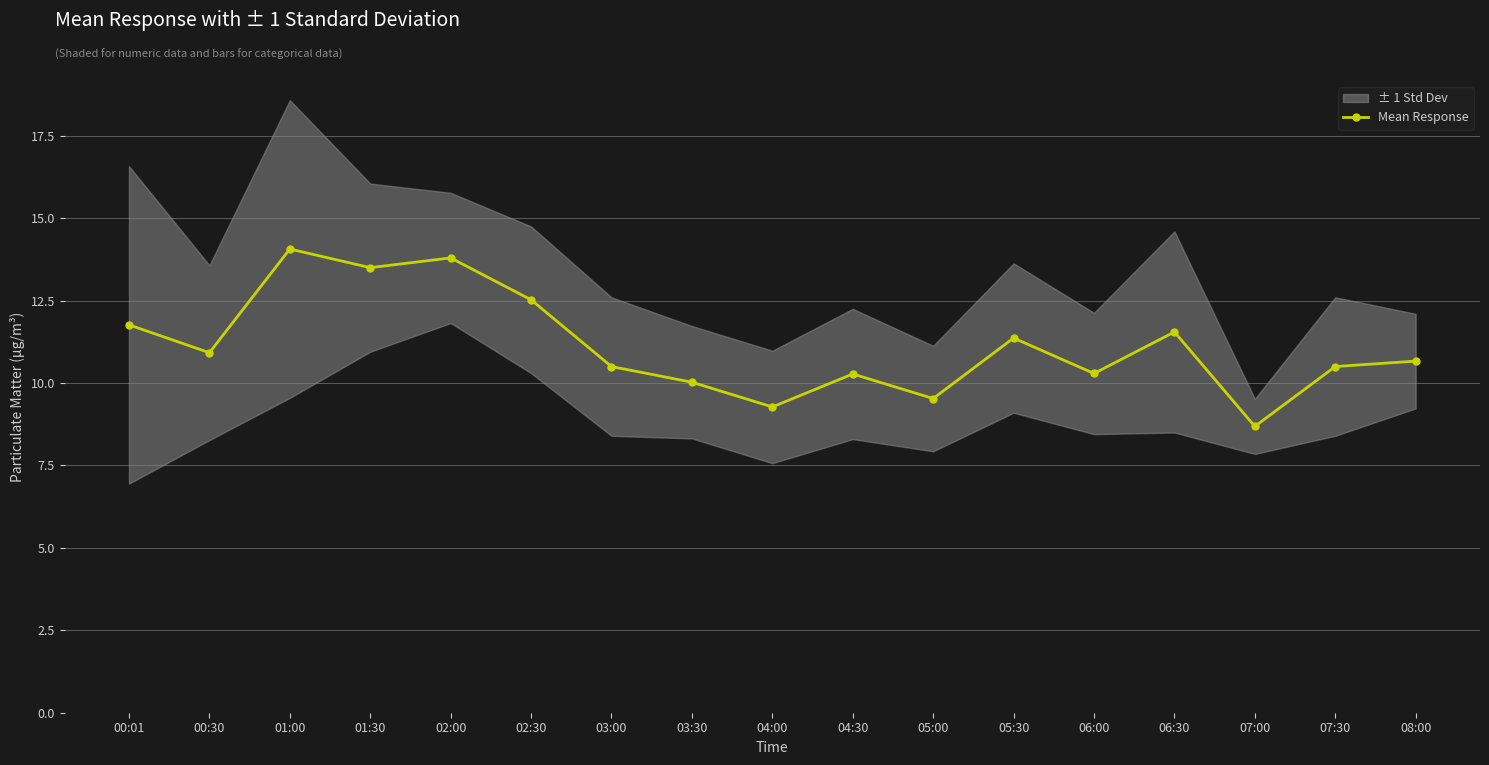

At which category does the chart reach its peak across all series?

01:00